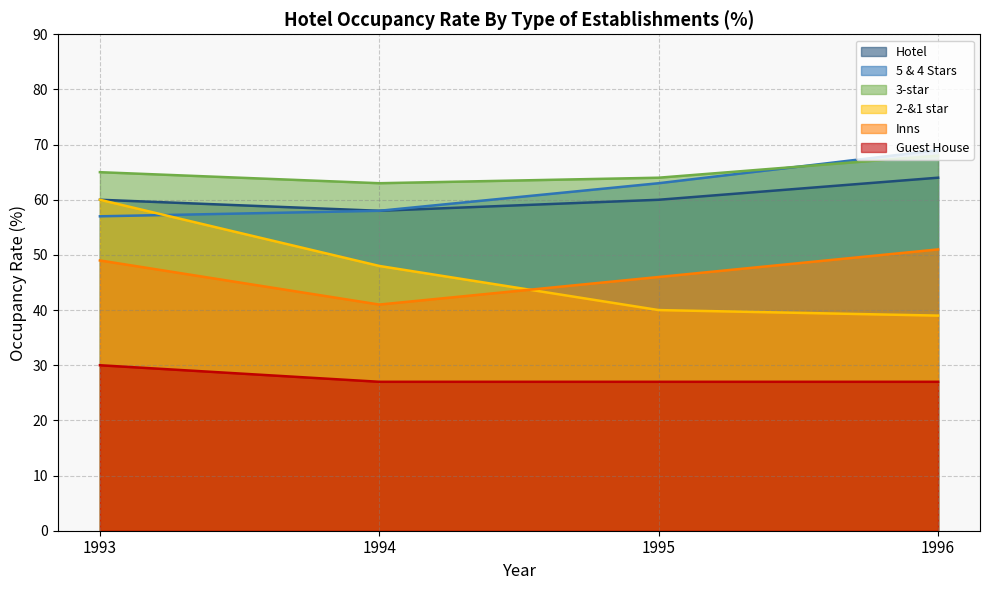

In Hotel, how many points are lower than both neighbors (excluding endpoints)?

1